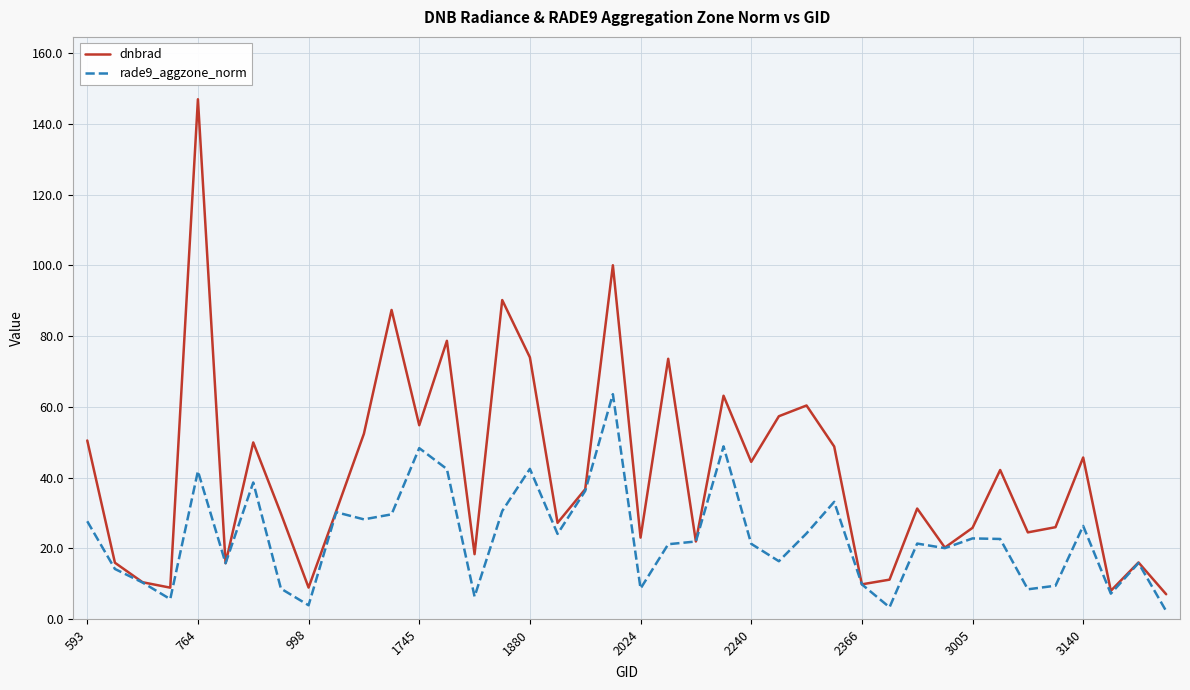

Which series has the largest total across all categories?

dnbrad